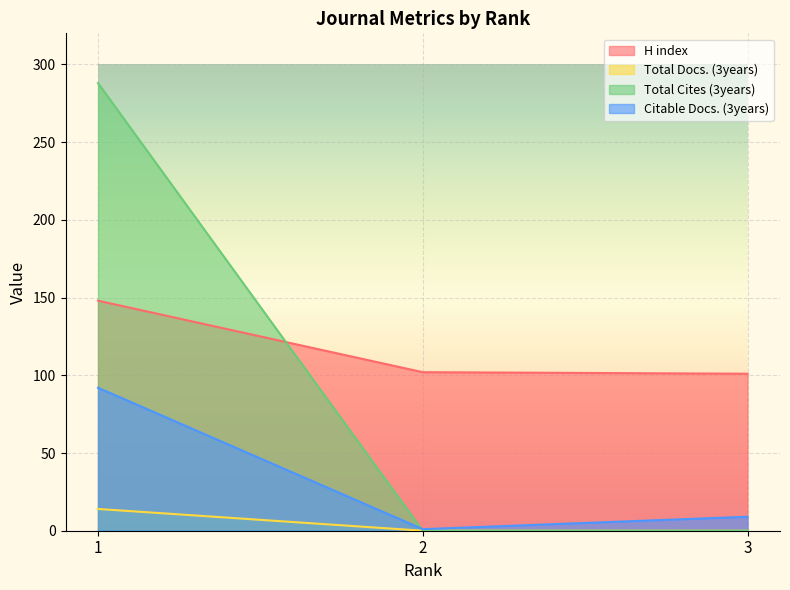

What is the total value across all series at 1?

542